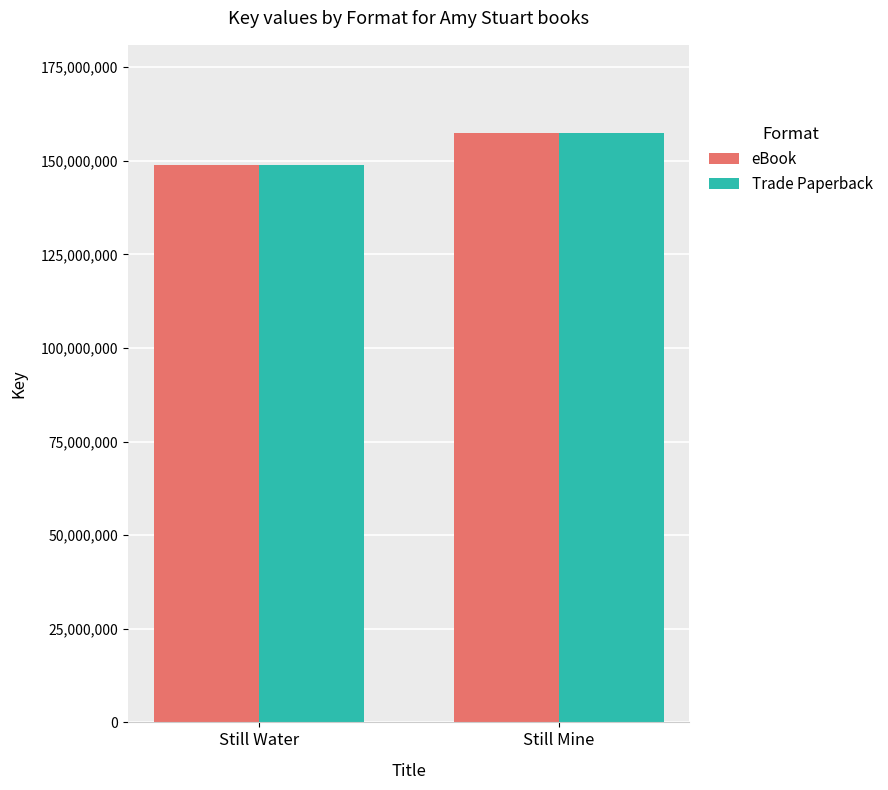

Rank the categories by eBook value from lowest to highest.

Still Water, Still Mine